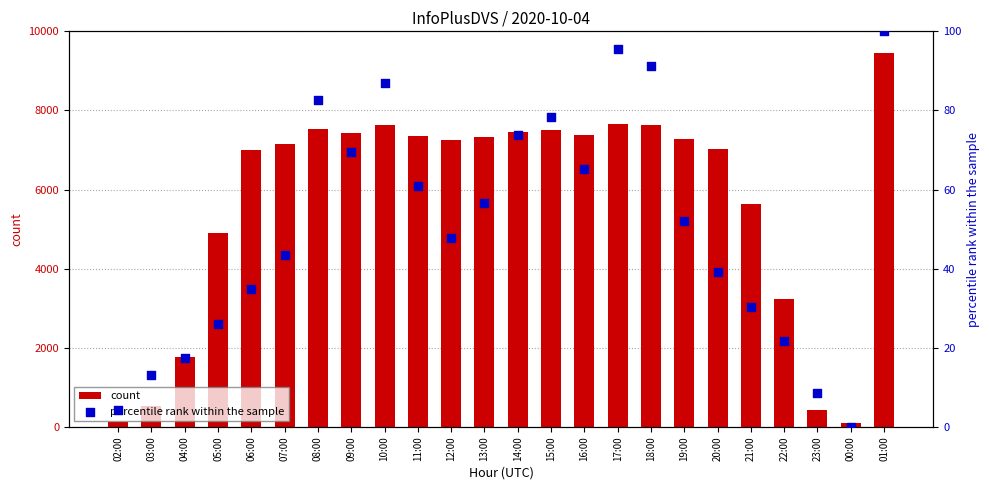

Which series has the largest Y range (max minus min)?

count